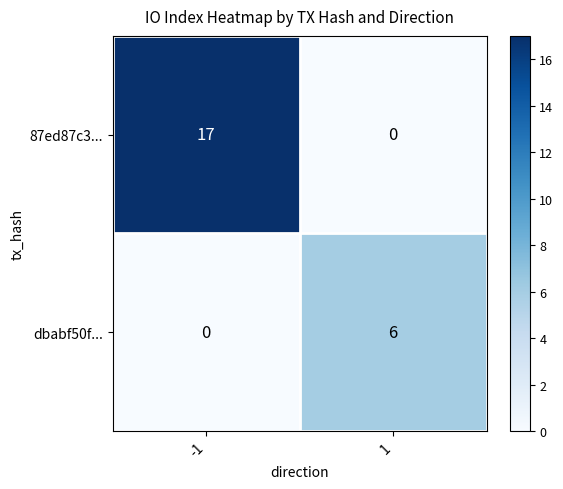

Between -1 and 1, which series saw the biggest shift?

87ed87c3...